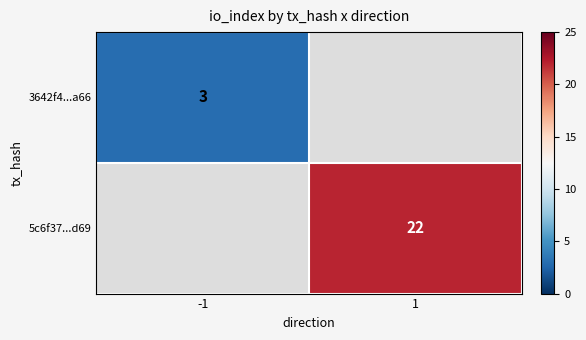

Is the value of 3642f4...a66 at -1 greater than the value of 5c6f37...d69 at 1?

No